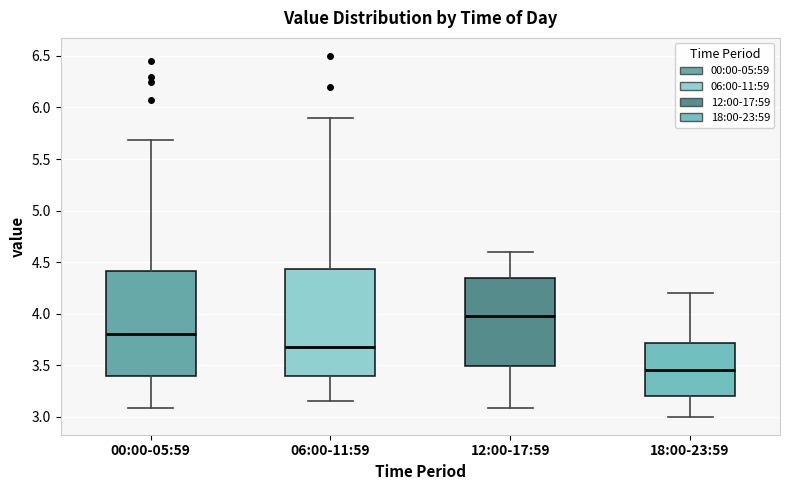

Reading left to right, transcribe this box plot: for each box, give where its median line is, the range the box spans, and where its two whiskers end, as read against the y-axis. The values are not printed on the chart, so give them approximately, as read against the axis.

00:00-05:59: median 3.80, box 3.40 to 4.40, whiskers 3.10 to 5.70
06:00-11:59: median 3.70, box 3.40 to 4.45, whiskers 3.15 to 5.90
12:00-17:59: median 4.00, box 3.50 to 4.35, whiskers 3.10 to 4.60
18:00-23:59: median 3.45, box 3.20 to 3.70, whiskers 3.00 to 4.20